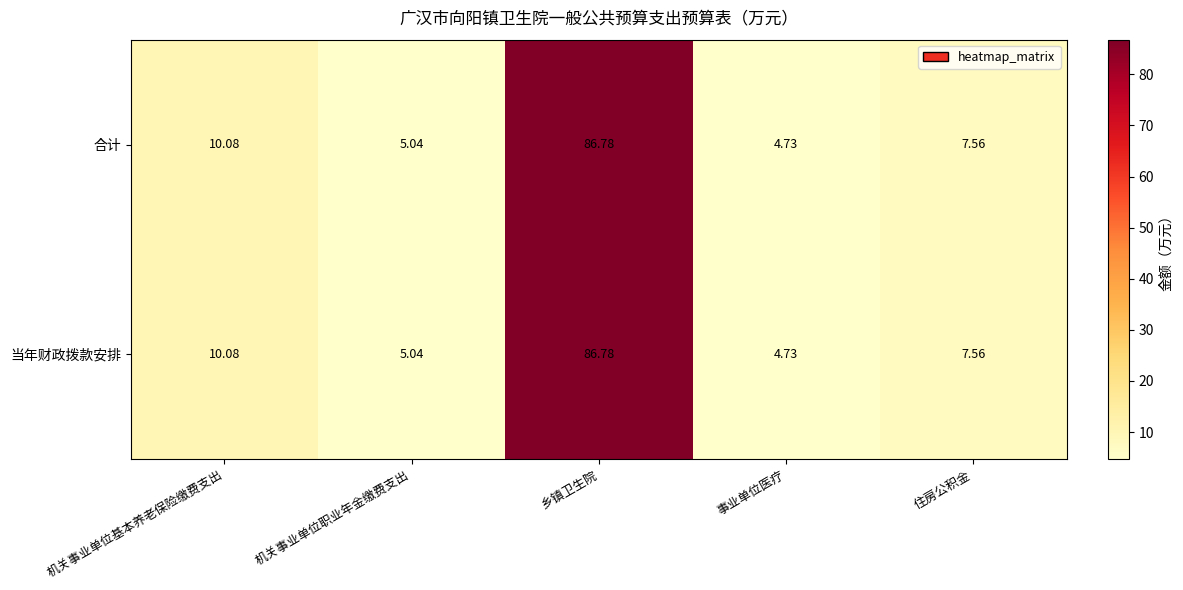

Which category has the highest value across all series?

乡镇卫生院